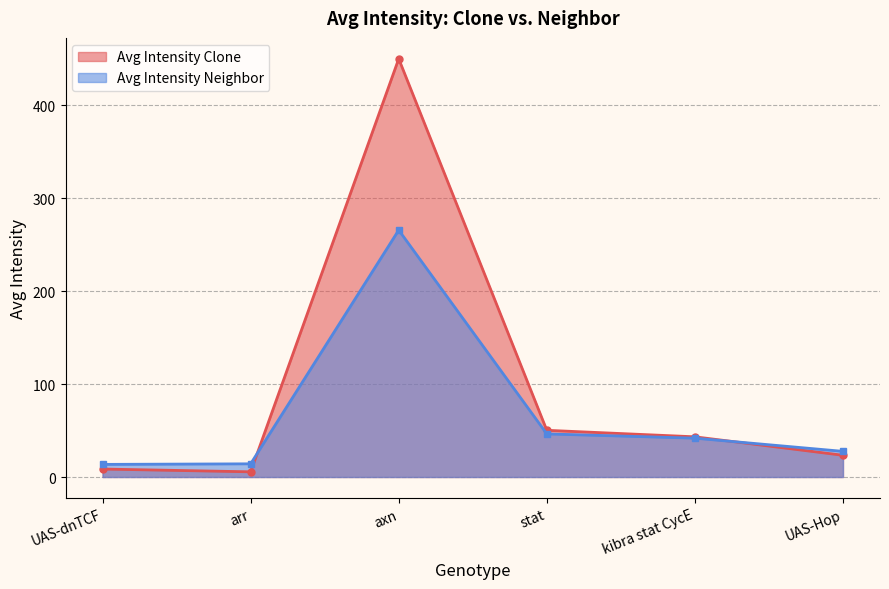

How many intersections are there between Avg Intensity Neighbor and Avg Intensity Clone?

2